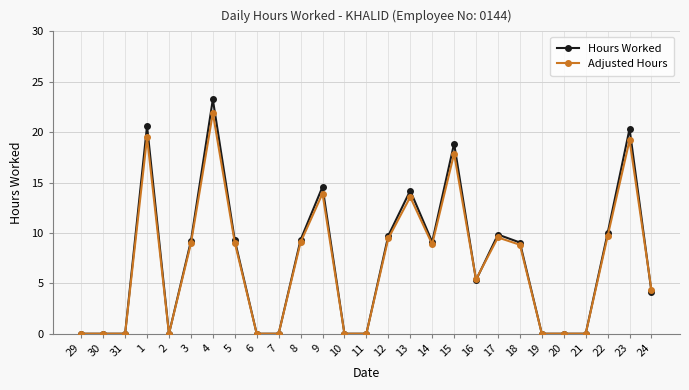

True or false: Hours Worked has more than 2 interior local peaks.

True